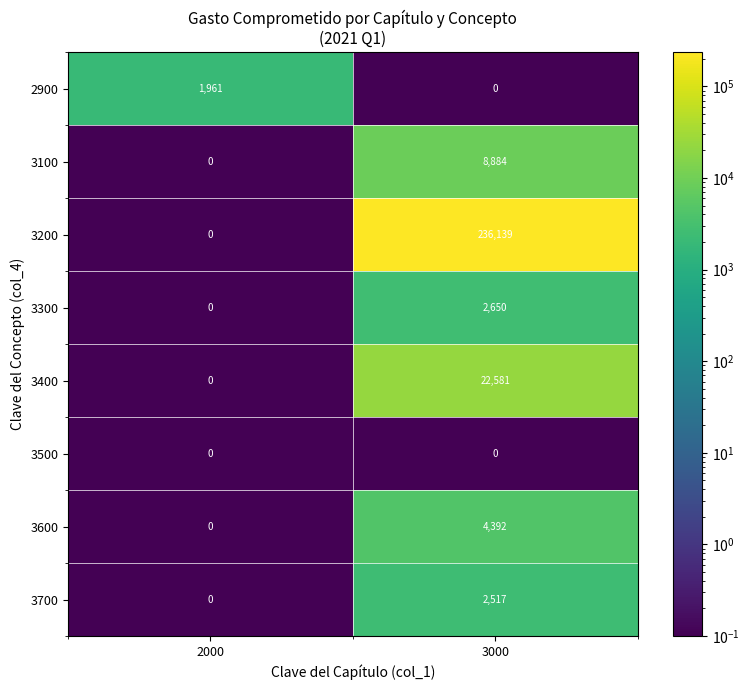

How many series are shown in this chart?

8